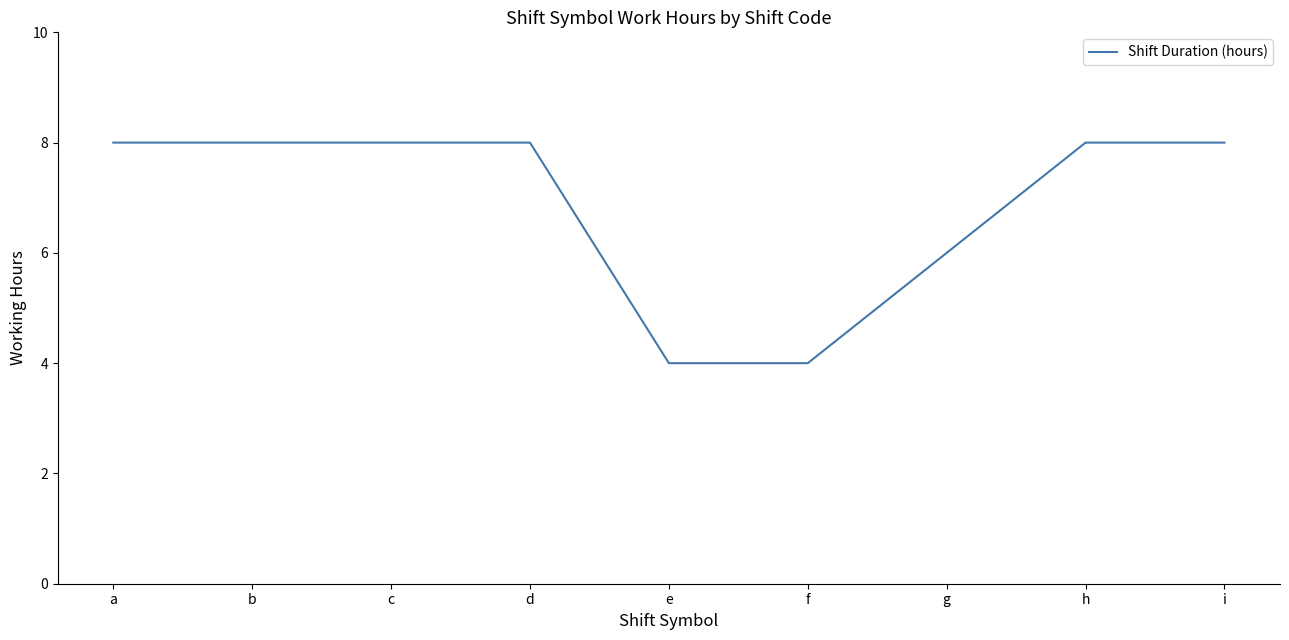

What is the difference between the values at d and e?

4.0